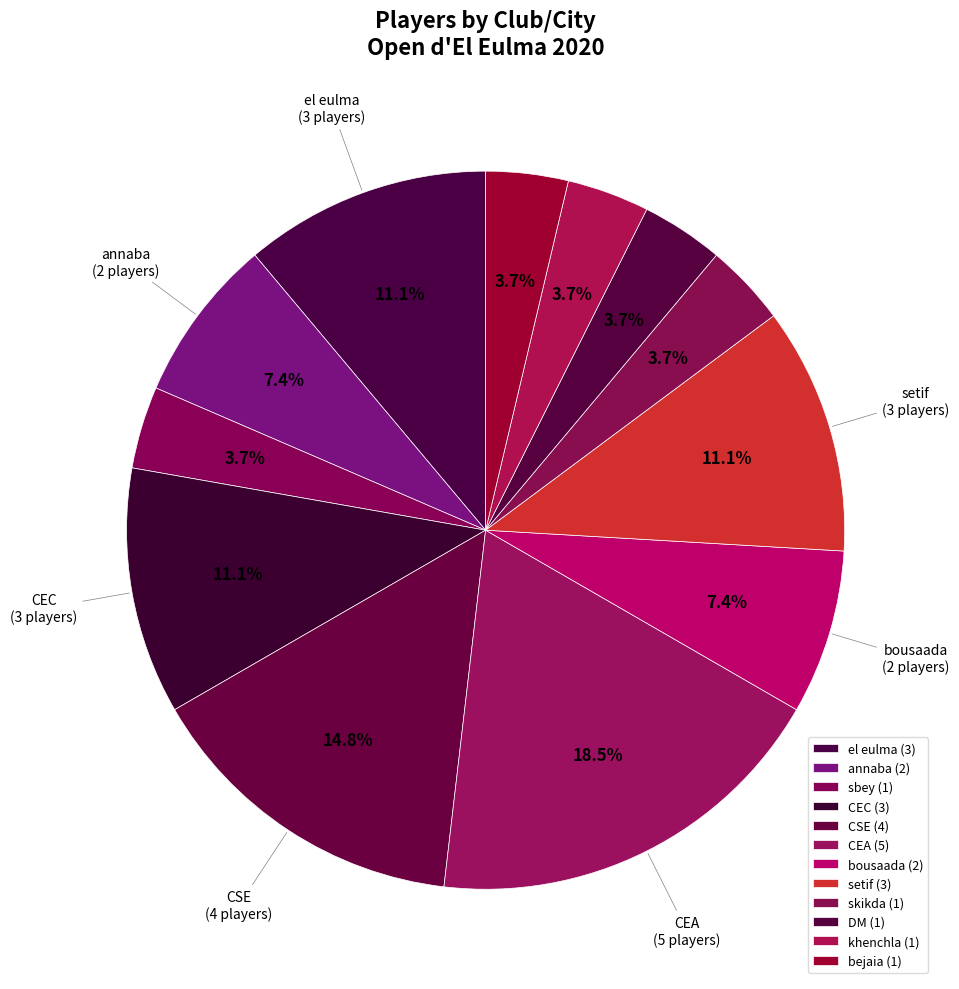

Which slice is the largest?

CEA (5)